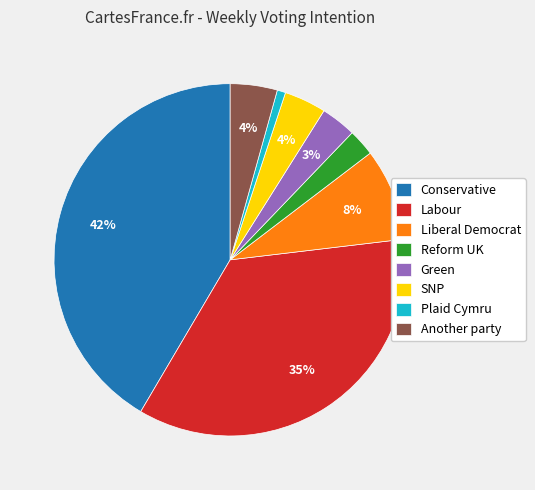

How many segments does this pie chart have?

8